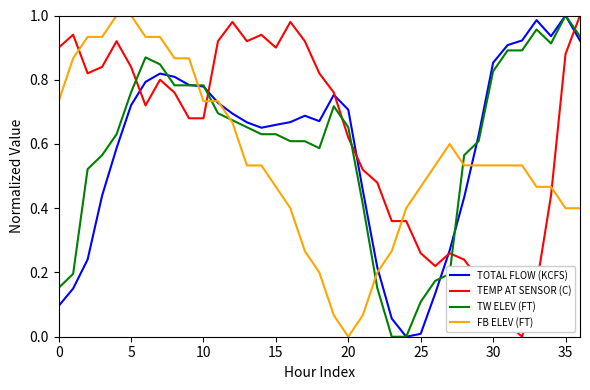

How many times do TEMP AT SENSOR (C) and FB ELEV (FT) cross each other?

4